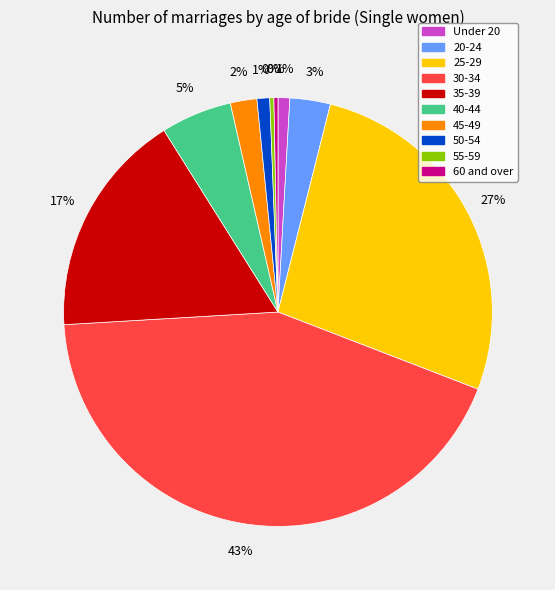

Is there a majority slice in this chart?

No